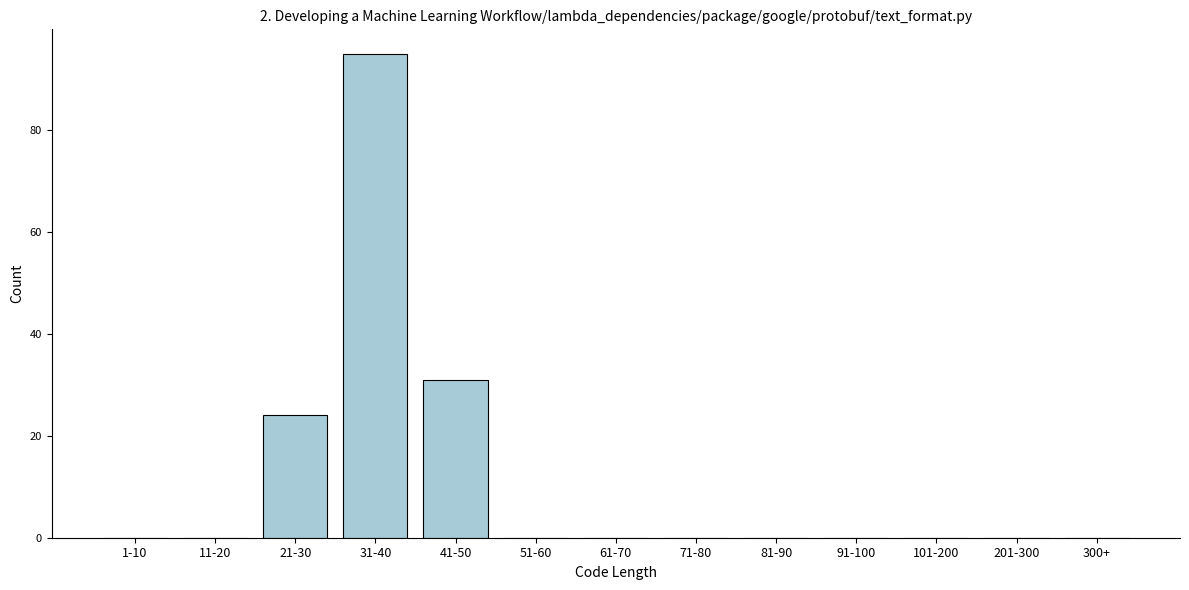

Reading right to left, transcribe all the data shown in this chart.

300+=0	201-300=0	101-200=0	91-100=0	81-90=0	71-80=0	61-70=0	51-60=0	41-50=31	31-40=95	21-30=24	11-20=0	1-10=0